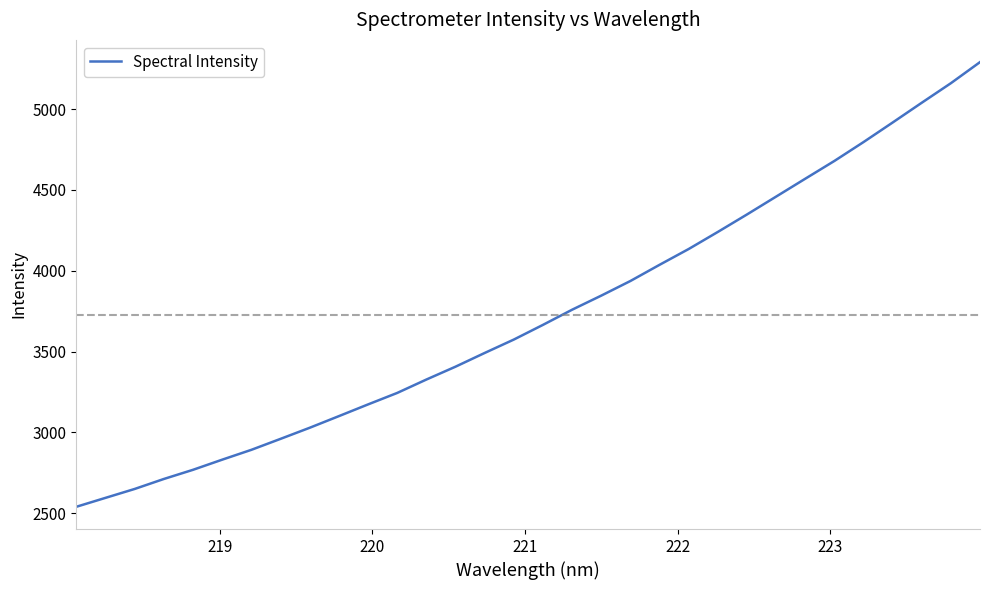

What is the sum of all values?

119164.8